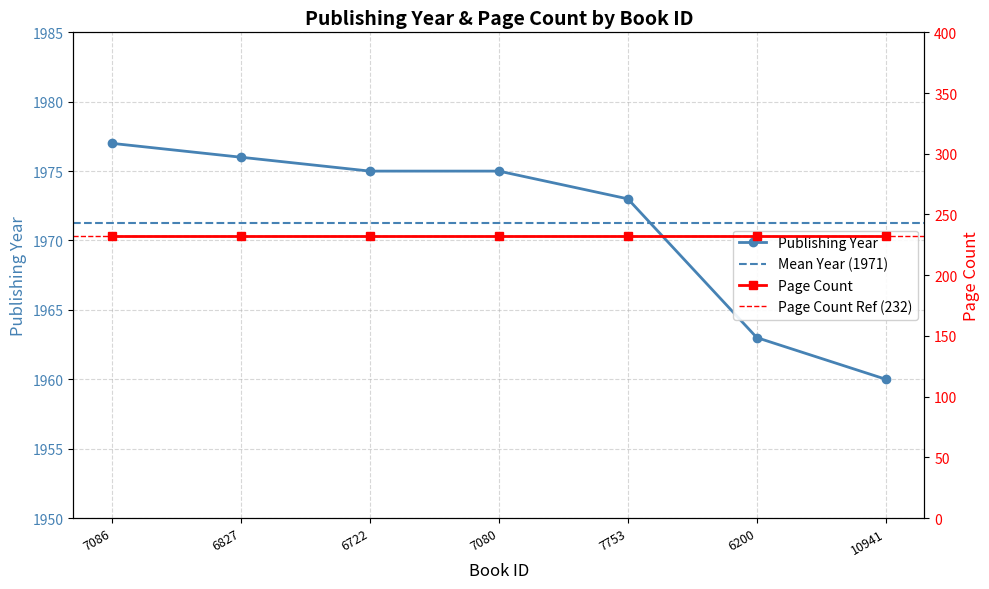

What is the ratio of the value at 6827 to the value at 7086?

1.0